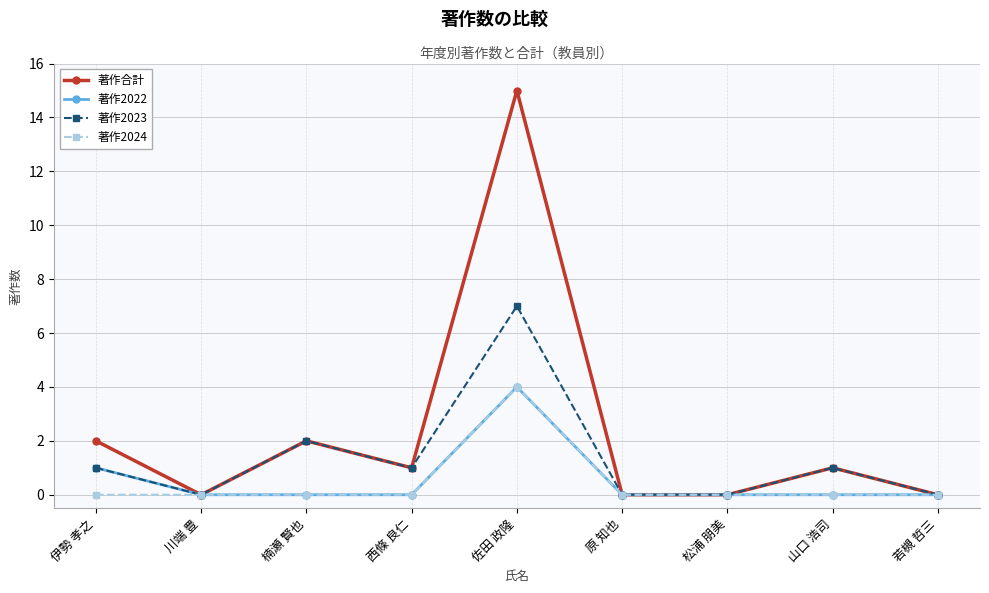

Where is the first local maximum for 著作合計?

楠瀬 賢也